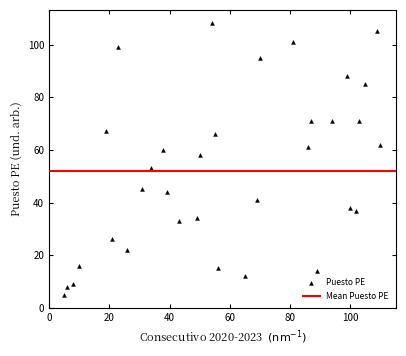

What is the range of X values (max minus min)?

105